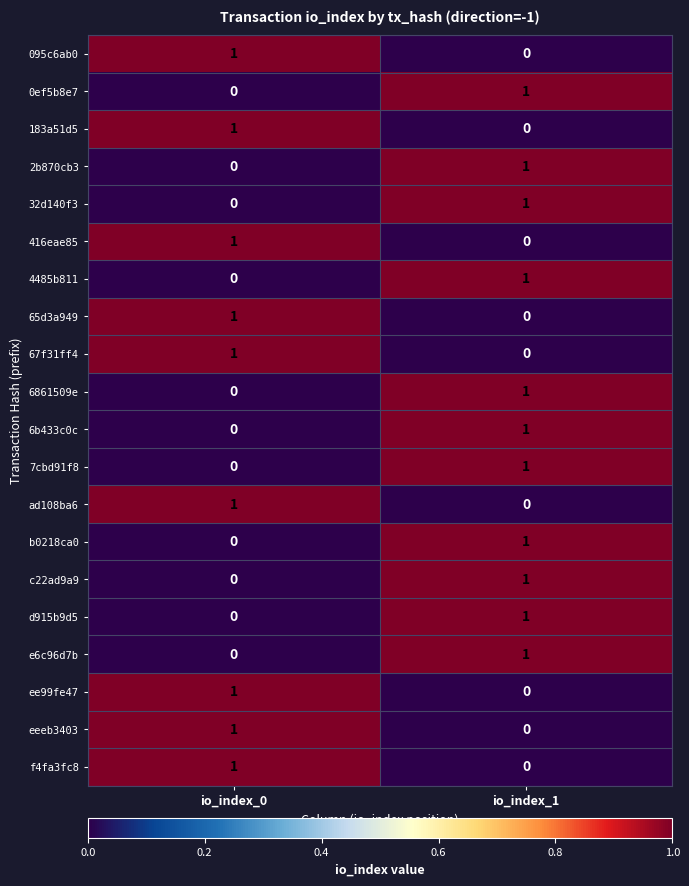

The value of ee99fe47 at io_index_1 is 0. True or false?

True